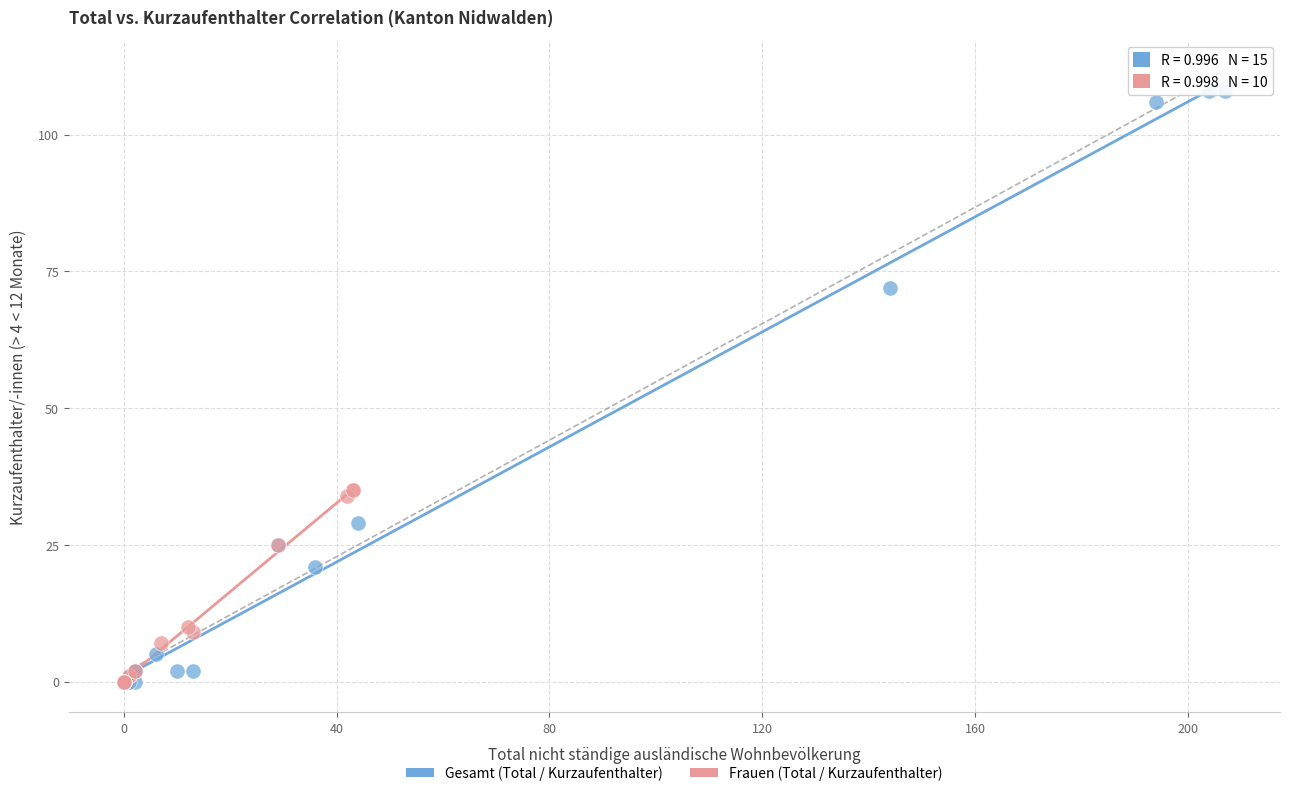

Which series has the largest Y range (max minus min)?

Gesamt (Total / Kurzaufenthalter)